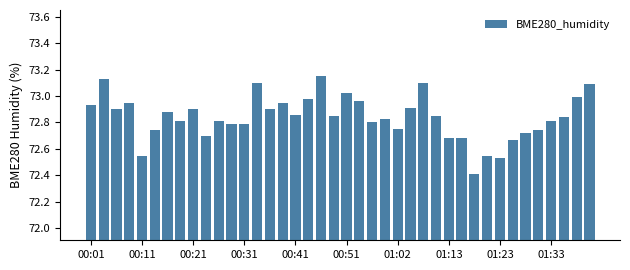

What is the difference between the maximum and minimum values?

0.7